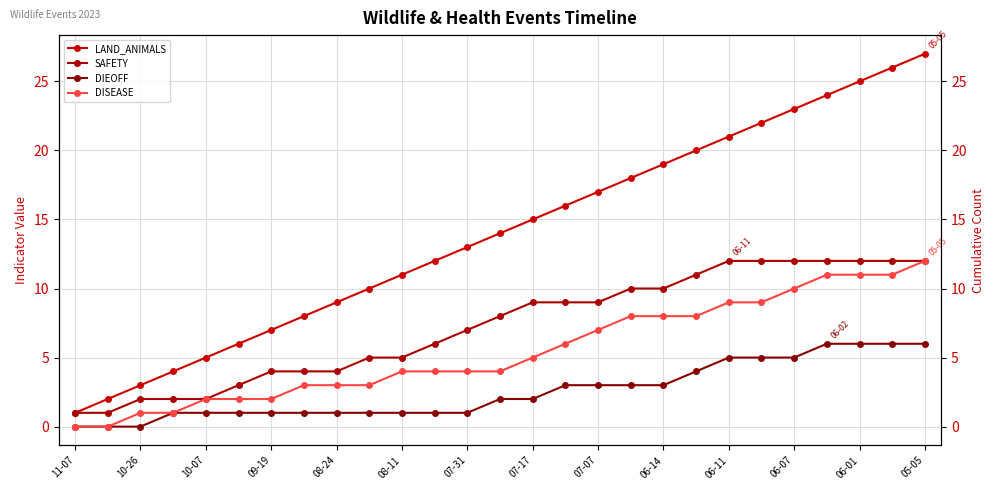

How many lines are shown in the chart?

4